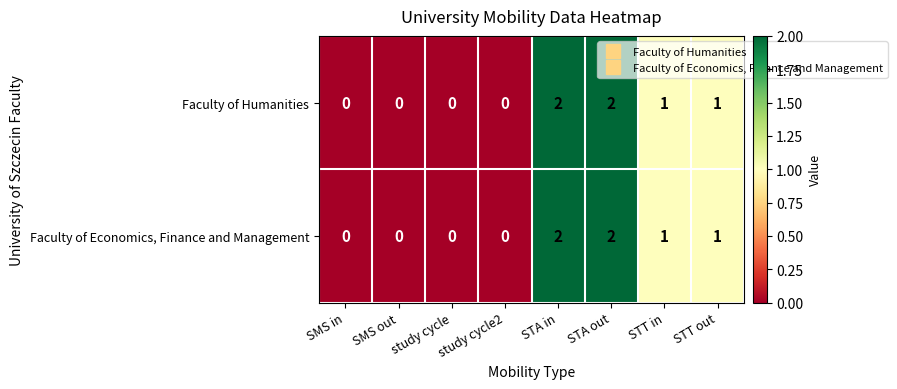

Is it true that Faculty of Humanities equals 1 at SMS out?

False